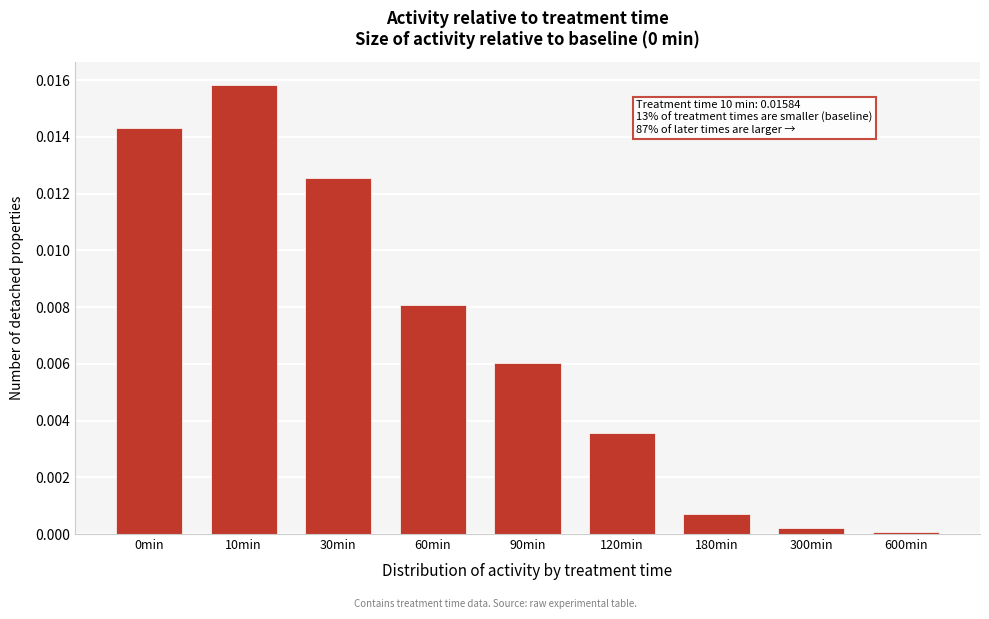

What is the label of the 4th bar from the left?

60min